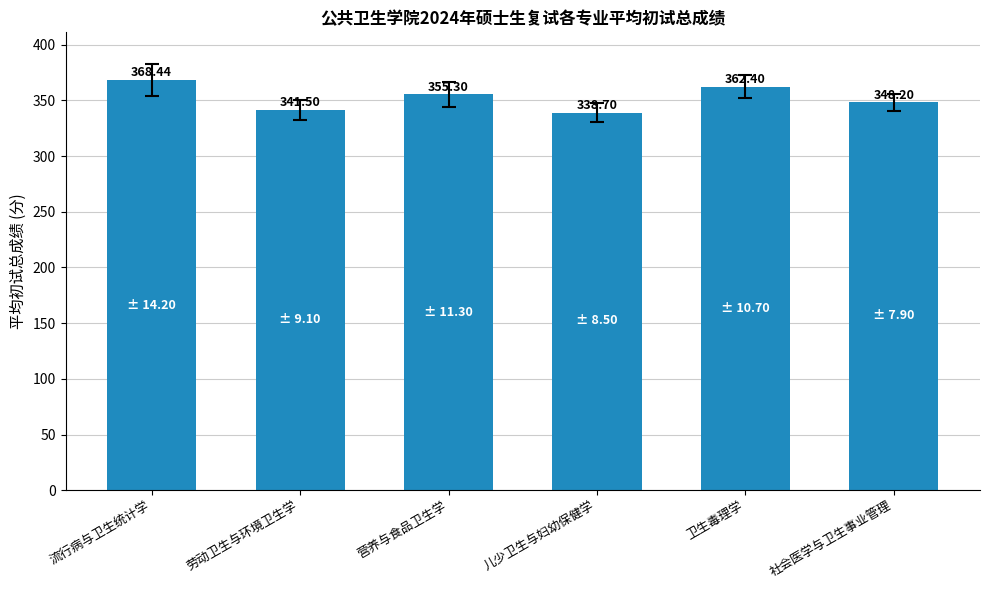

Count the number of data series in this chart.

1